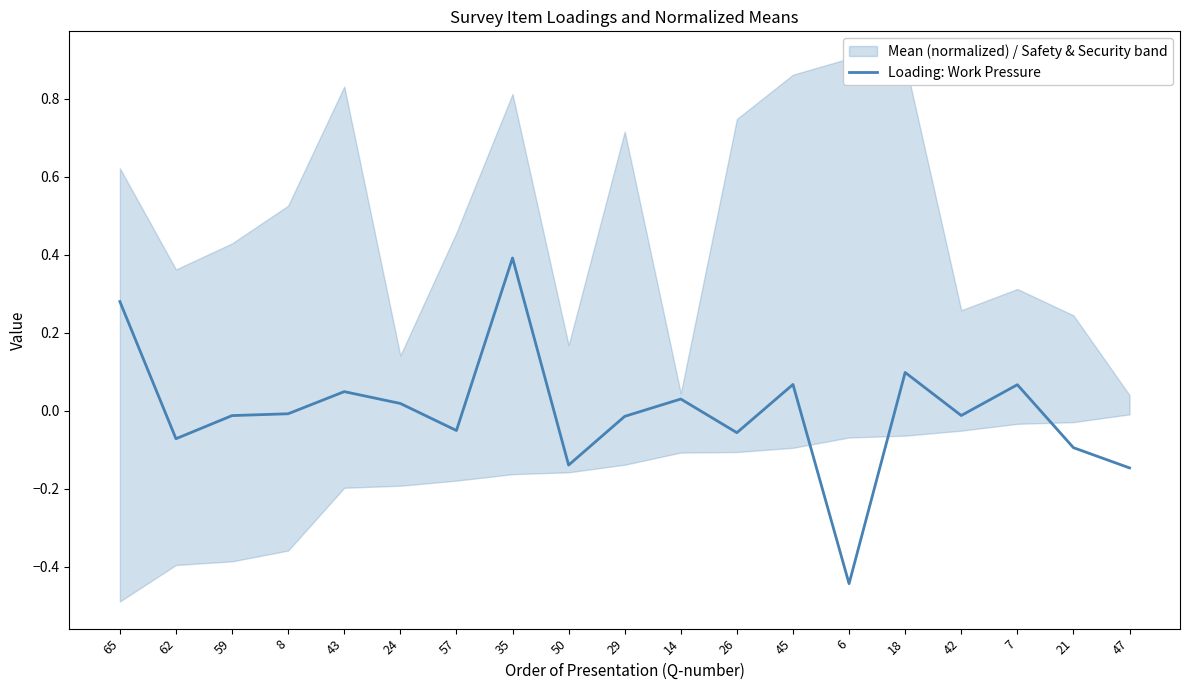

What is the label of the 18th point from the left?

21